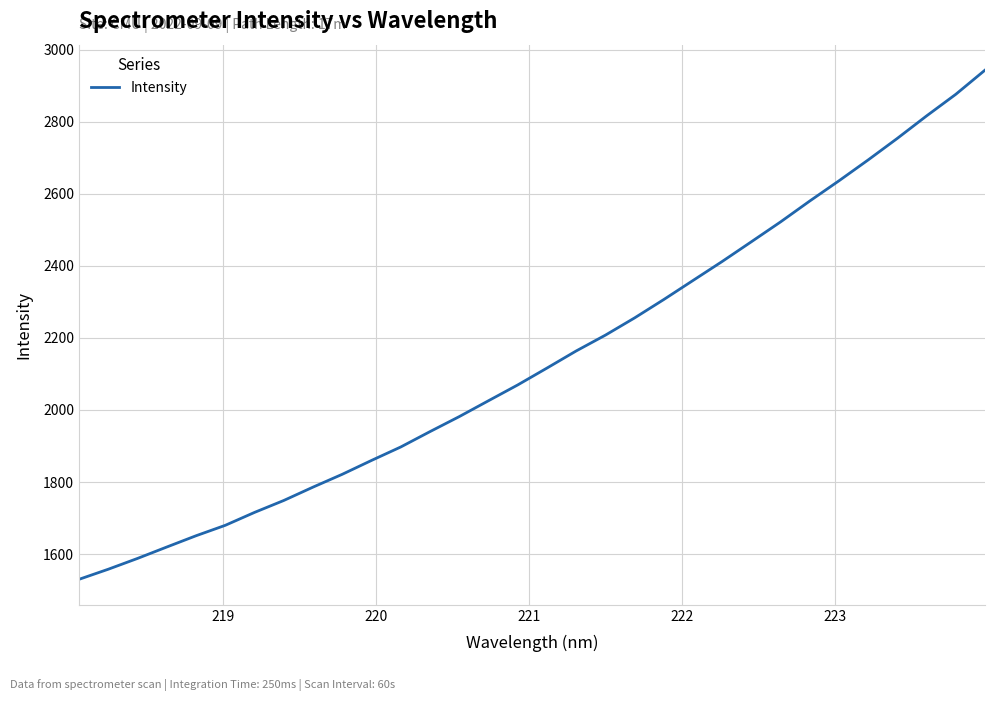

What is the difference between the maximum and minimum values?

1412.9